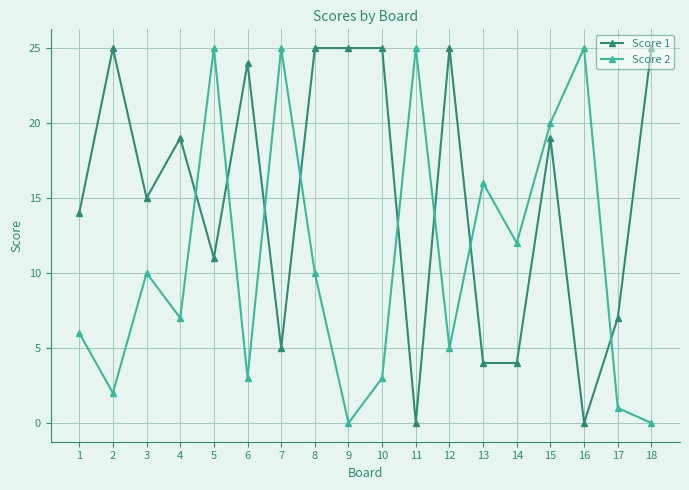

True or false: Score 2 has a value of 1 at 6.

False